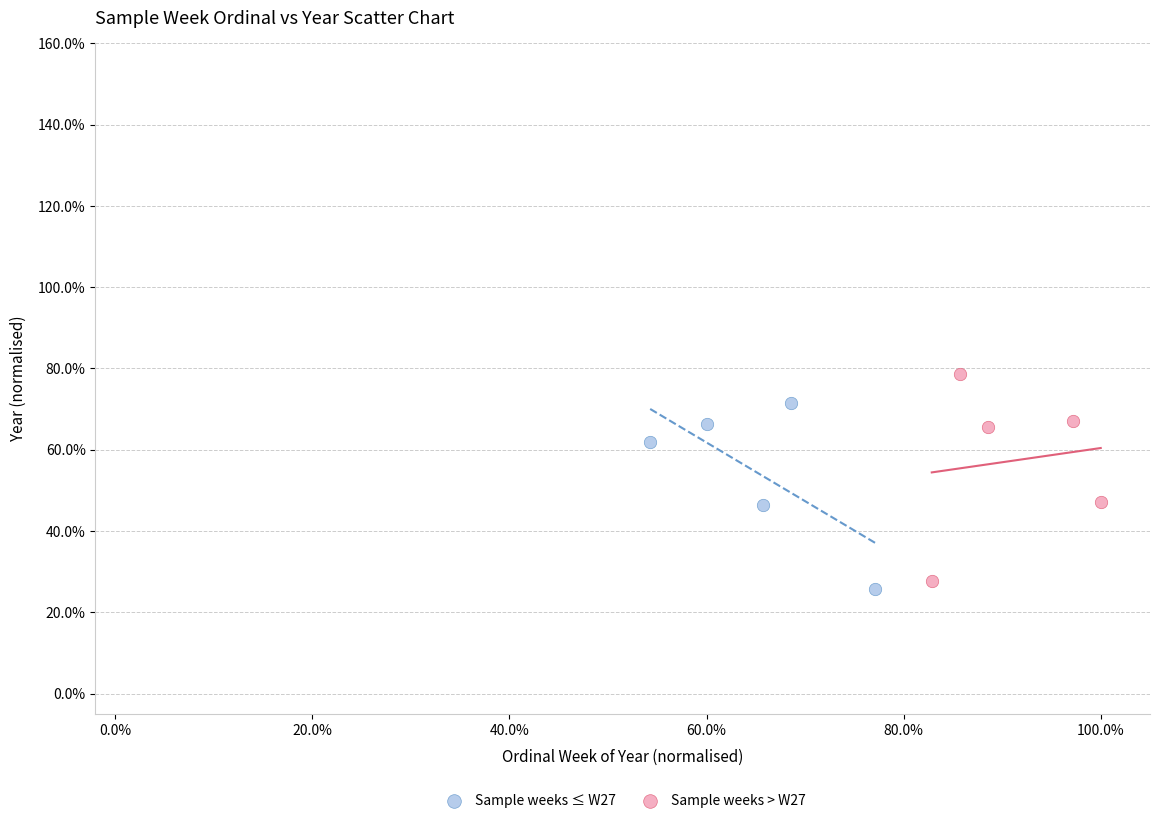

Which series contains the lowest Y value?

Sample weeks ≤ W27